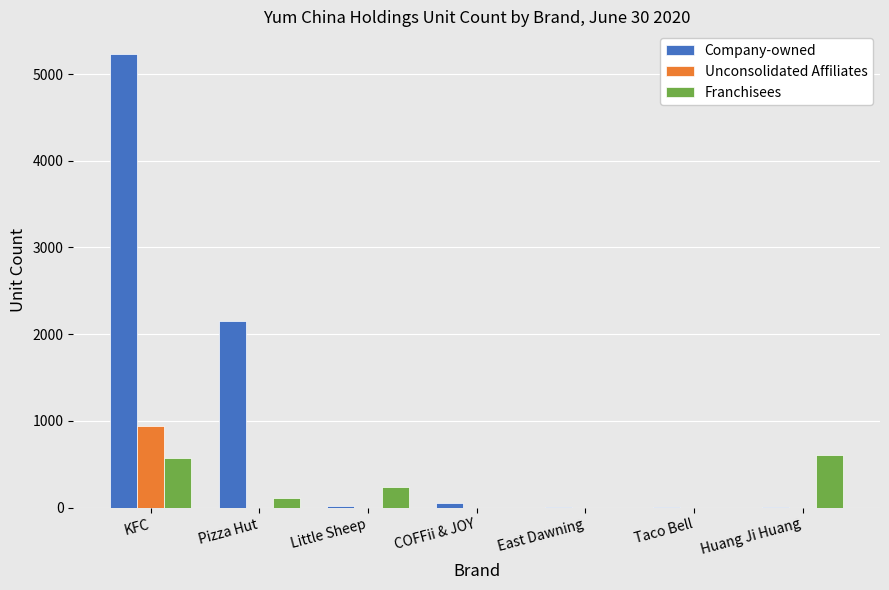

What is the average value of the Franchisees series?

218